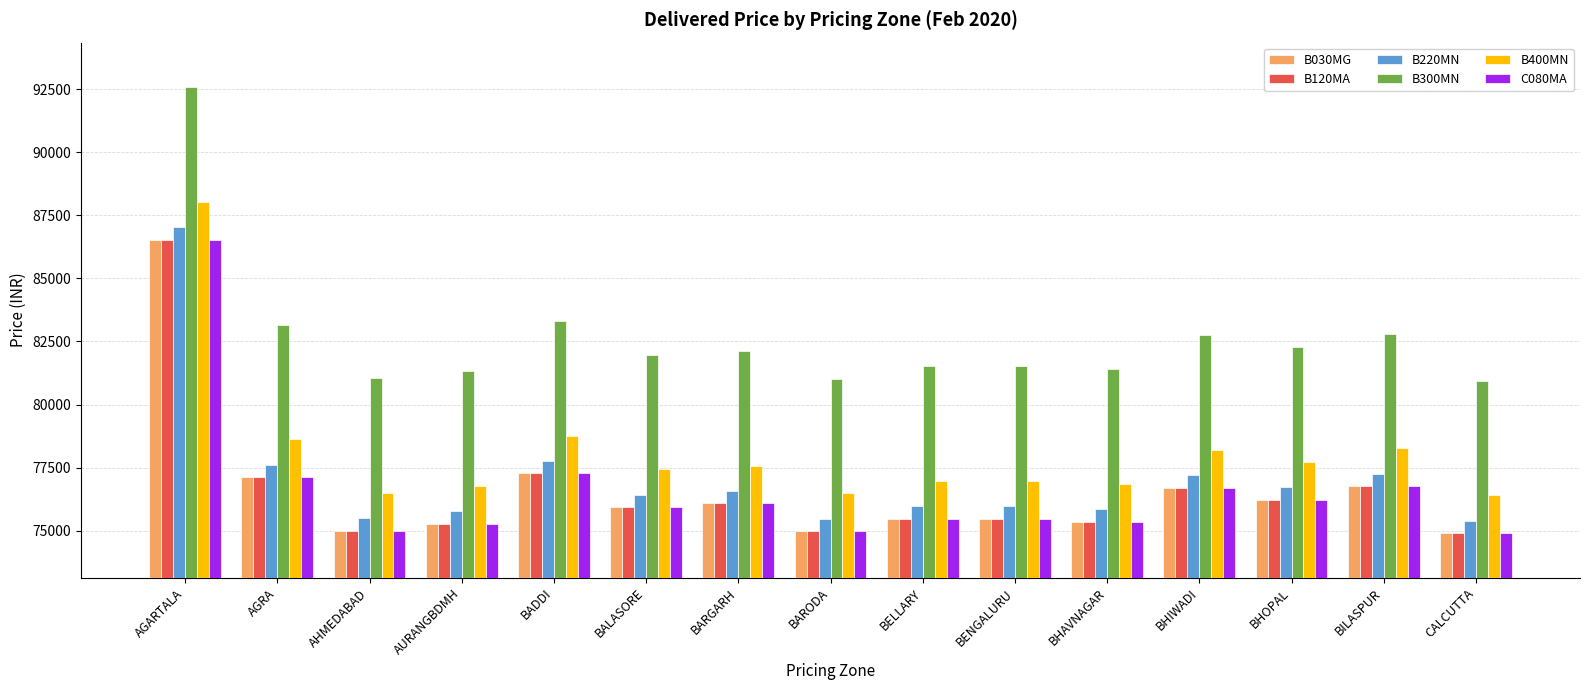

How many groups of bars are there?

15